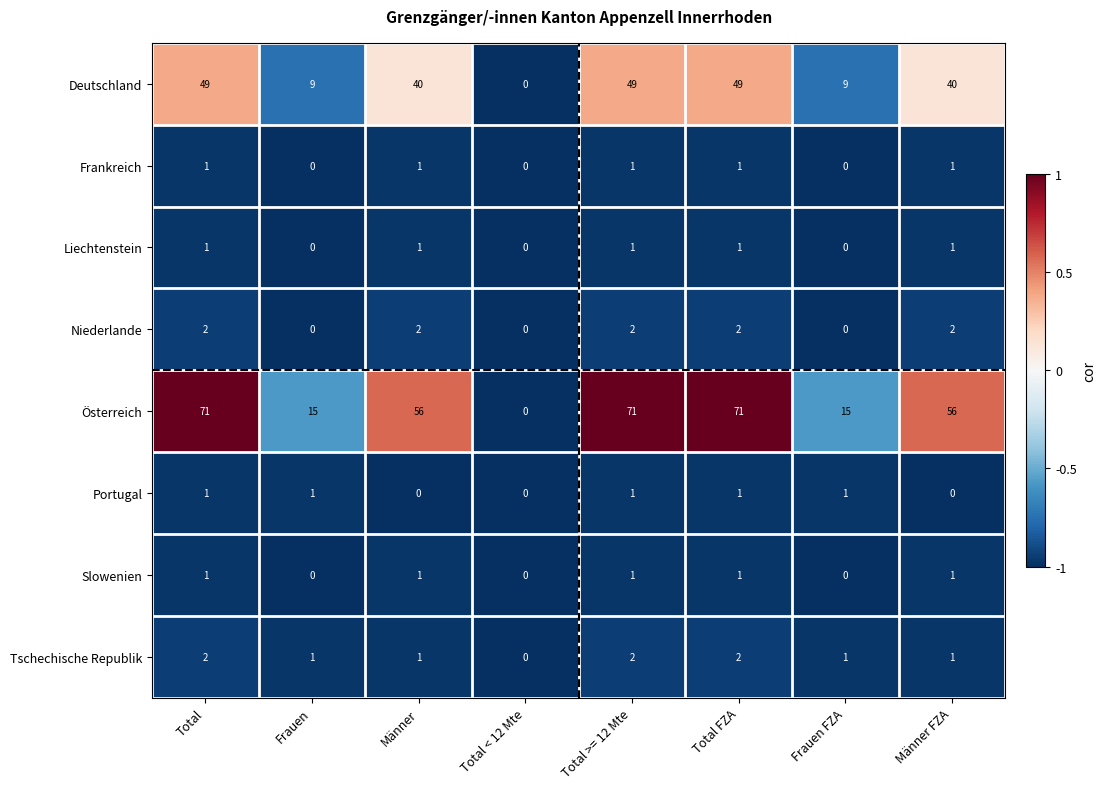

What is the total value across all series at Frauen?

26